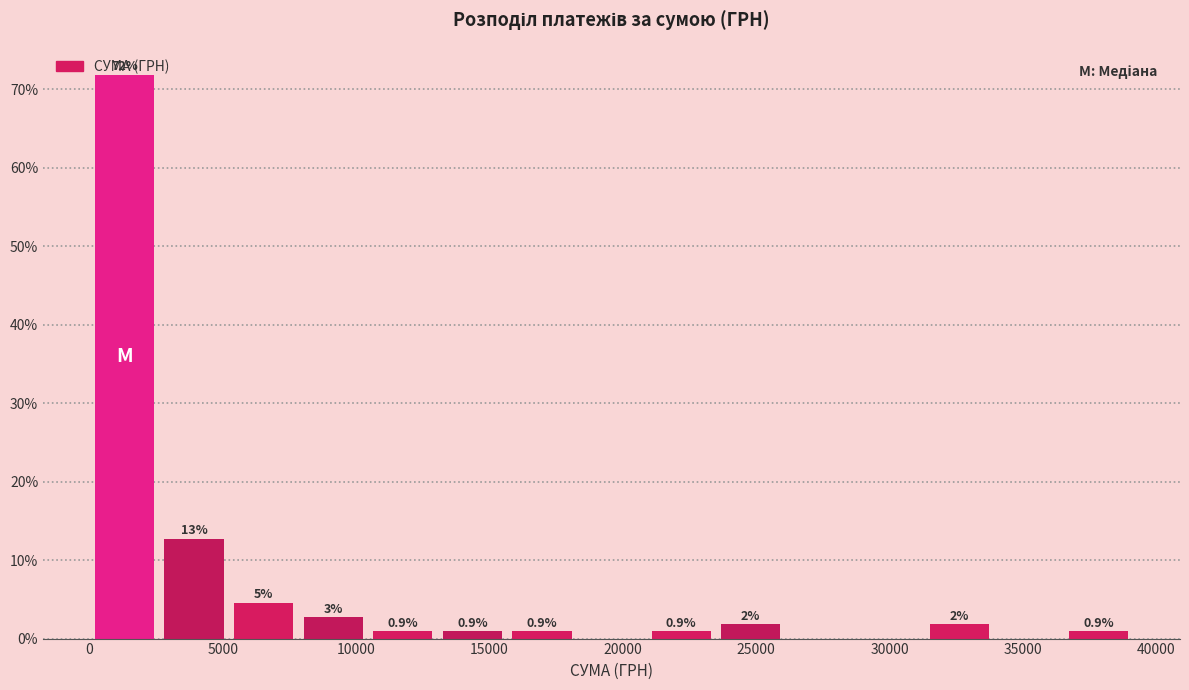

Which range on the x-axis has the tallest bar?

0 to 2500